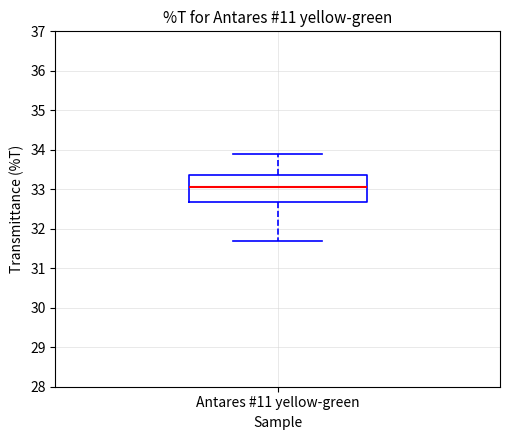

Read this box plot against the y-axis: the position of the median line, the range covered by the box, and the ends of both whiskers. The values are not printed on the chart, so give them approximately, as read against the axis.

median 33.1, box 32.7 to 33.4, whiskers 31.7 to 33.9